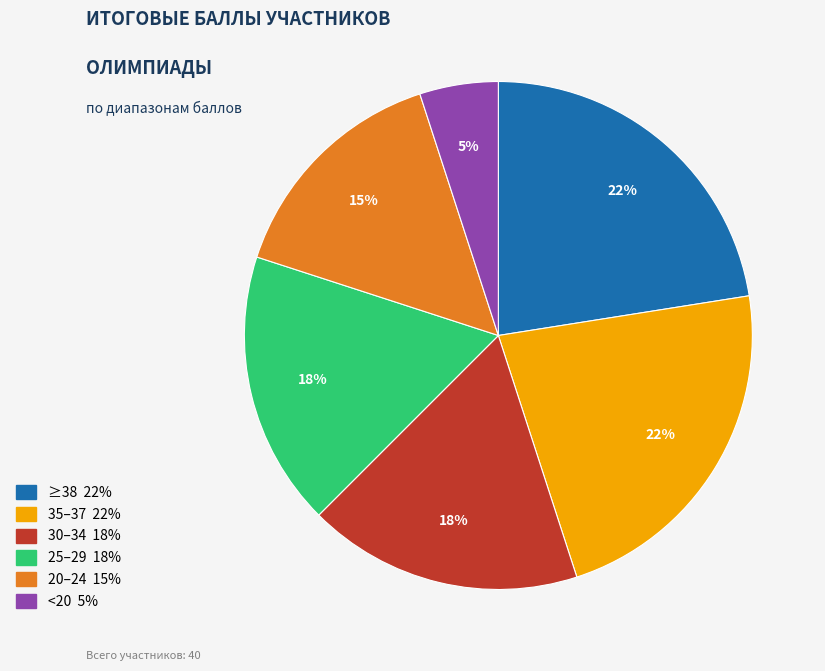

To the nearest percent, what is the difference between the largest and smallest slice percentages?

17%